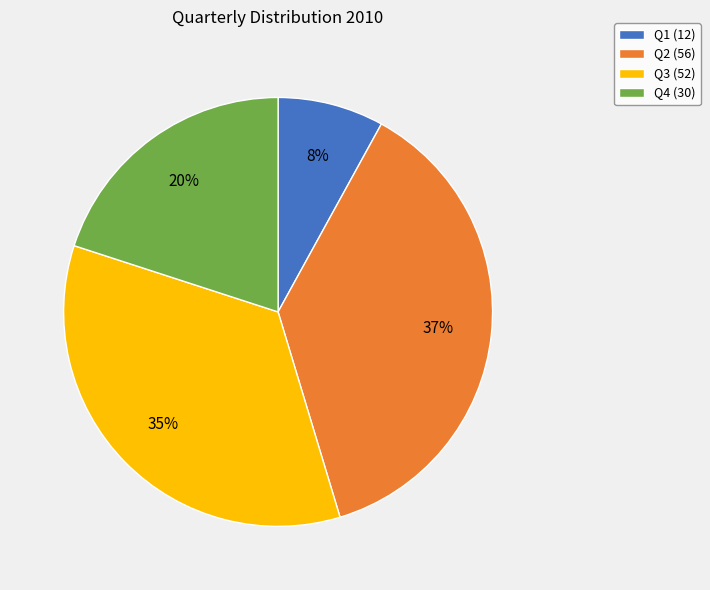

To the nearest percent, what percentage of the pie is Q1?

8%